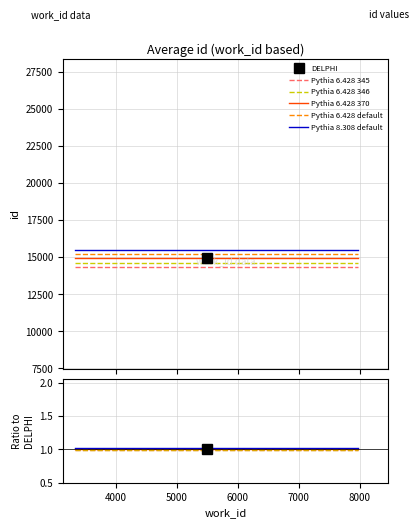

Is it true that the value at 6066 is 10067?

False